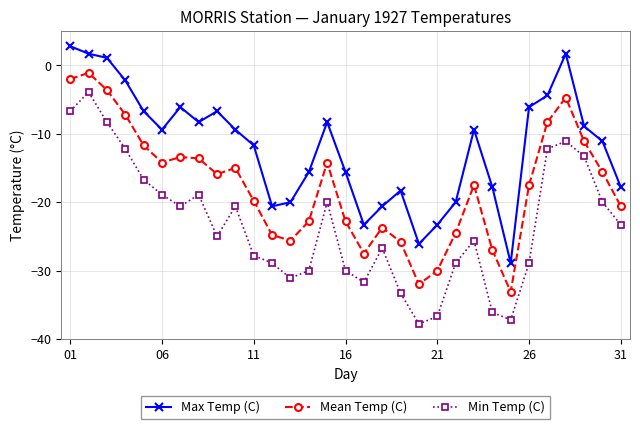

Which series has the largest total across all categories?

Max Temp (C)